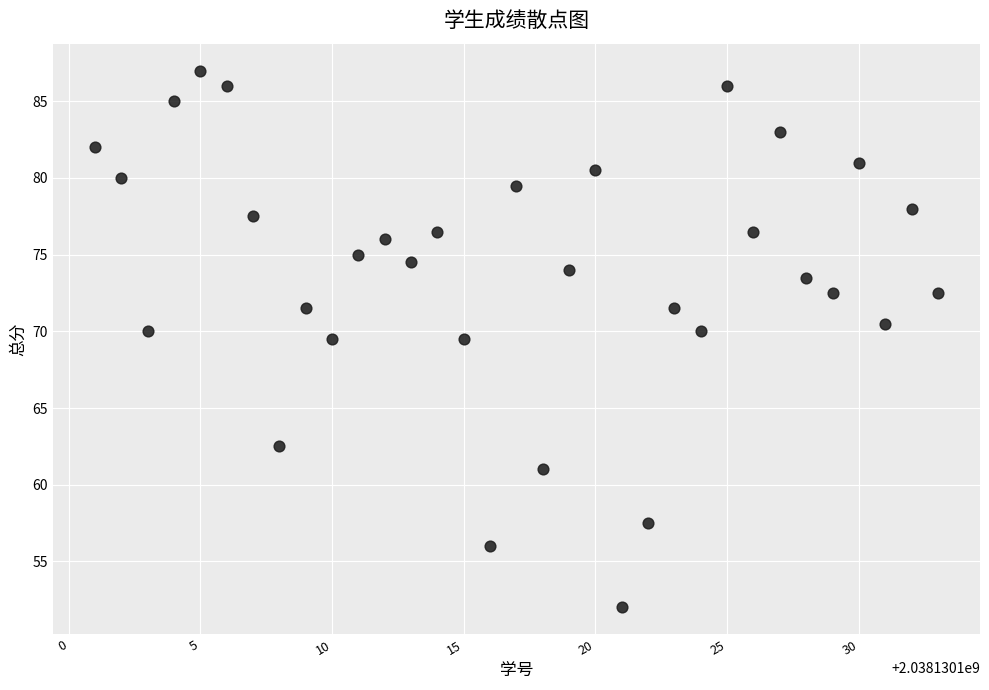

What is the range of Y values (max minus min)?

35.0